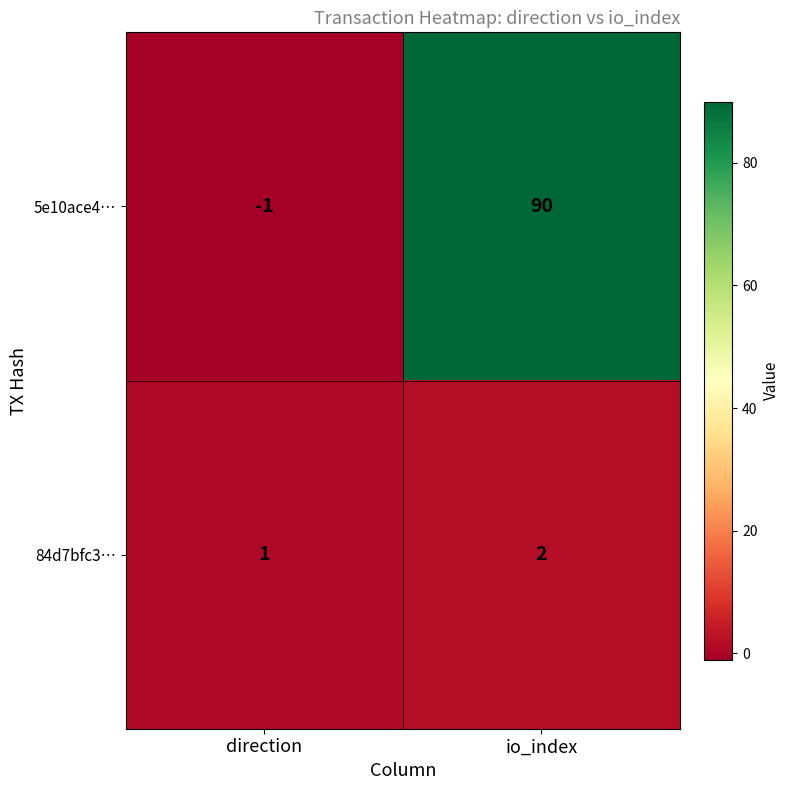

The 84d7bfc3… series shows 2 at direction. True or false?

False